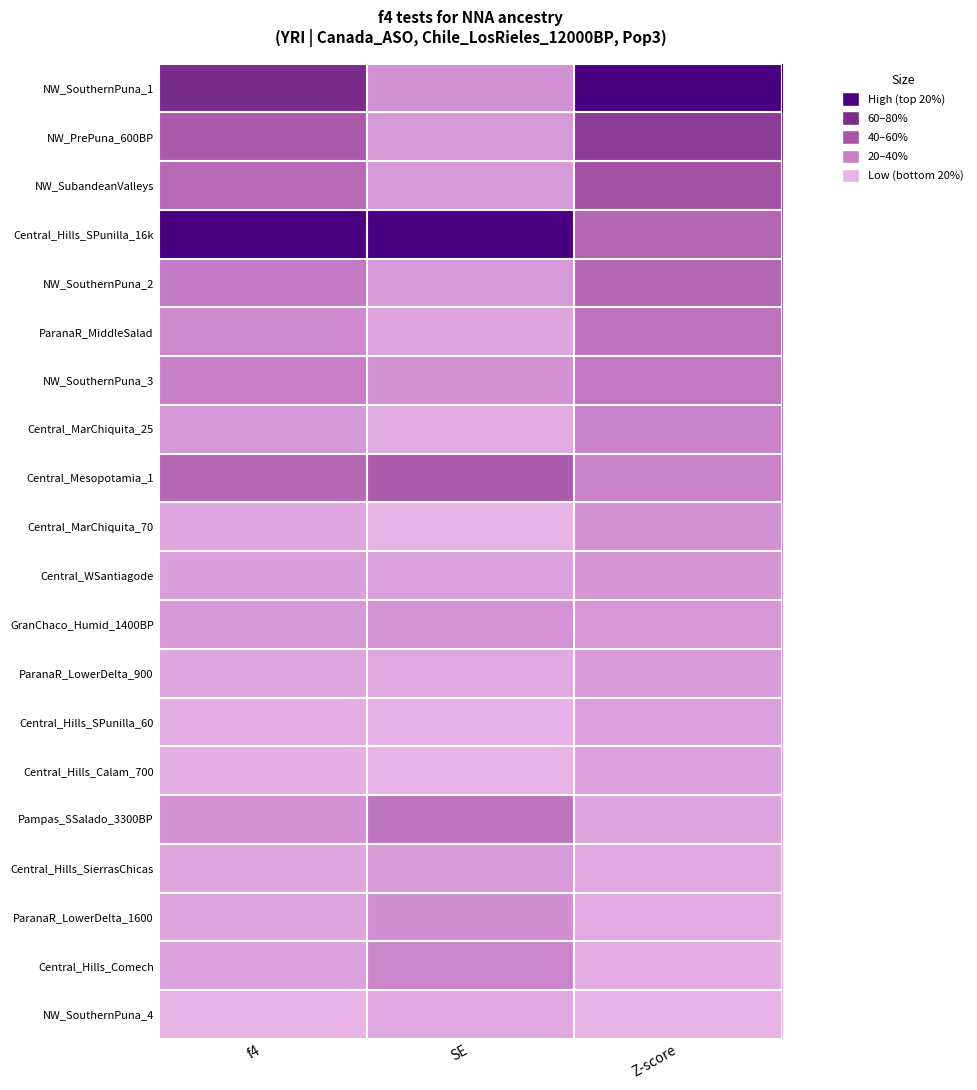

Reading right to left, what are all the values shown in this chart?

NW_SouthernPuna_1: Z-score=1.0	SE=0.2	f4=0.8
NW_PrePuna_600BP: Z-score=0.7	SE=0.1	f4=0.5
NW_SubandeanValleys: Z-score=0.5	SE=0.1	f4=0.4
Central_Hills_SPunilla_16k: Z-score=0.4	SE=1.0	f4=1.0
NW_SouthernPuna_2: Z-score=0.4	SE=0.1	f4=0.3
ParanaR_MiddleSalad: Z-score=0.3	SE=0.1	f4=0.2
NW_SouthernPuna_3: Z-score=0.3	SE=0.2	f4=0.2
Central_MarChiquita_25: Z-score=0.2	SE=0.1	f4=0.1
Central_Mesopotamia_1: Z-score=0.2	SE=0.5	f4=0.4
Central_MarChiquita_70: Z-score=0.2	SE=0.0	f4=0.1
Central_WSantiagode: Z-score=0.1	SE=0.1	f4=0.1
GranChaco_Humid_1400BP: Z-score=0.1	SE=0.2	f4=0.1
ParanaR_LowerDelta_900: Z-score=0.1	SE=0.1	f4=0.1
Central_Hills_SPunilla_60: Z-score=0.1	SE=0.0	f4=0.0
Central_Hills_Calam_700: Z-score=0.1	SE=0.0	f4=0.0
Pampas_SSalado_3300BP: Z-score=0.1	SE=0.3	f4=0.2
Central_Hills_SierrasChicas: Z-score=0.1	SE=0.1	f4=0.1
ParanaR_LowerDelta_1600: Z-score=0.0	SE=0.2	f4=0.1
Central_Hills_Comech: Z-score=0.0	SE=0.2	f4=0.1
NW_SouthernPuna_4: Z-score=0.0	SE=0.1	f4=0.0